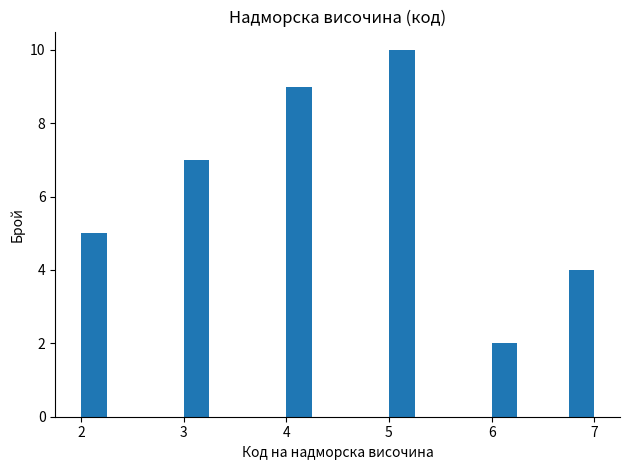

Around what value on the x-axis is the tallest bar? Give the approximate position of its centre, as read against the axis.

5.1